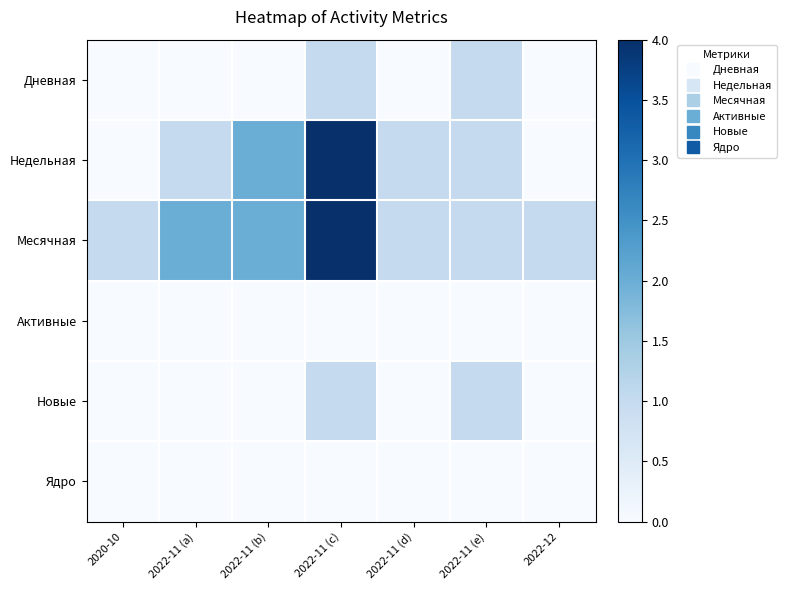

Reading right to left, list all the values displayed in this chart.

Дневная: 2022-12=0	2022-11 (e)=1	2022-11 (d)=0	2022-11 (c)=1	2022-11 (b)=0	2022-11 (a)=0	2020-10=0
Недельная: 2022-12=0	2022-11 (e)=1	2022-11 (d)=1	2022-11 (c)=4	2022-11 (b)=2	2022-11 (a)=1	2020-10=0
Месячная: 2022-12=1	2022-11 (e)=1	2022-11 (d)=1	2022-11 (c)=4	2022-11 (b)=2	2022-11 (a)=2	2020-10=1
Активные: 2022-12=0	2022-11 (e)=0	2022-11 (d)=0	2022-11 (c)=0	2022-11 (b)=0	2022-11 (a)=0	2020-10=0
Новые: 2022-12=0	2022-11 (e)=1	2022-11 (d)=0	2022-11 (c)=1	2022-11 (b)=0	2022-11 (a)=0	2020-10=0
Ядро: 2022-12=0	2022-11 (e)=0	2022-11 (d)=0	2022-11 (c)=0	2022-11 (b)=0	2022-11 (a)=0	2020-10=0